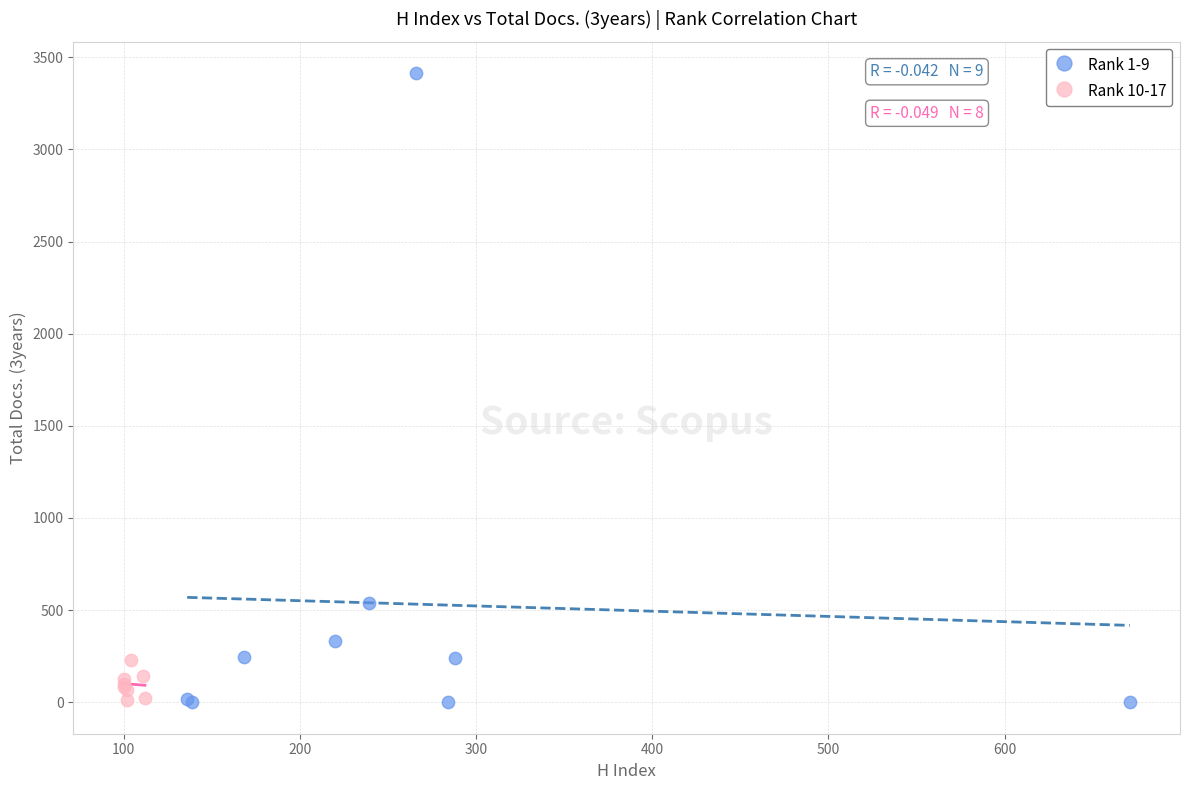

Which series contains the highest Y value?

Rank 1-9